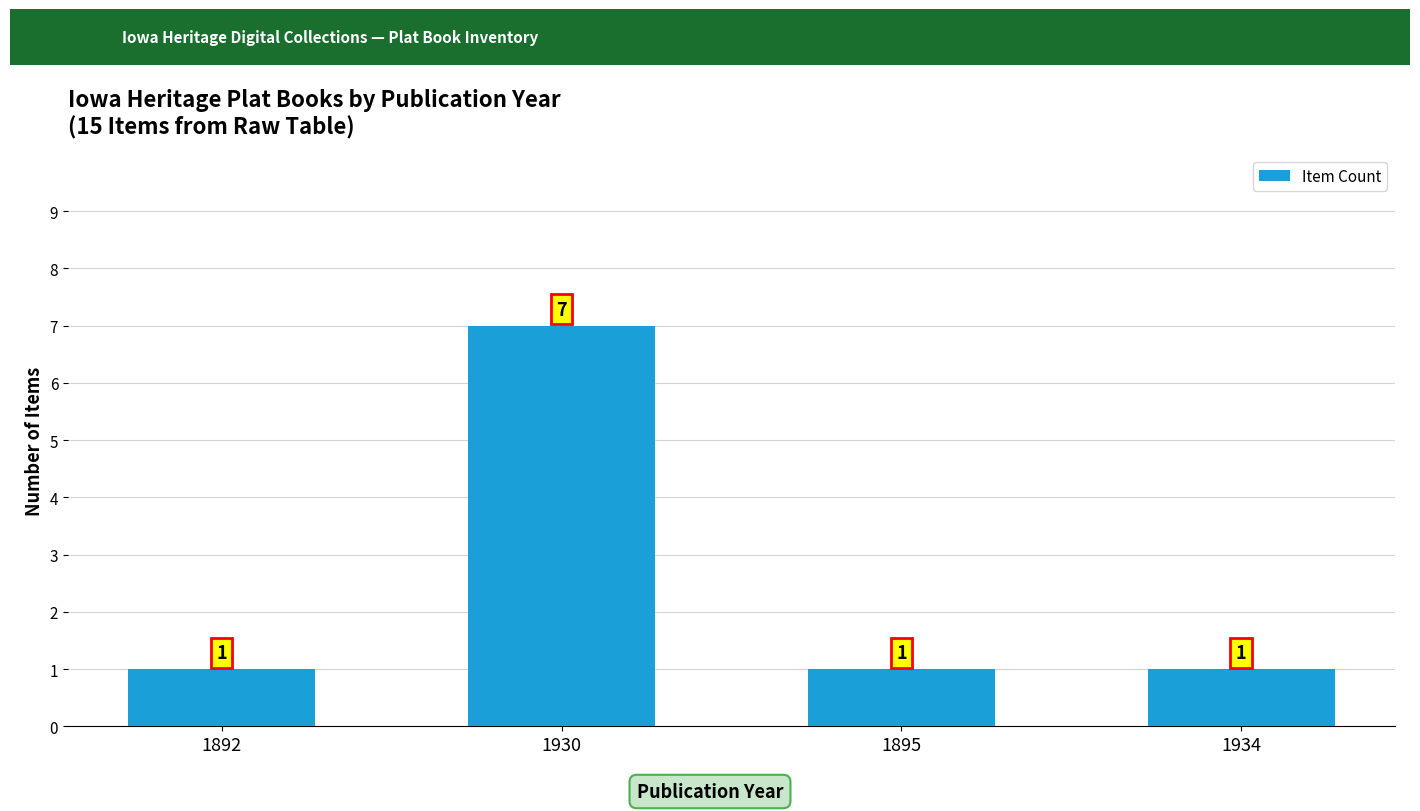

What value does the data have at 1934?

1